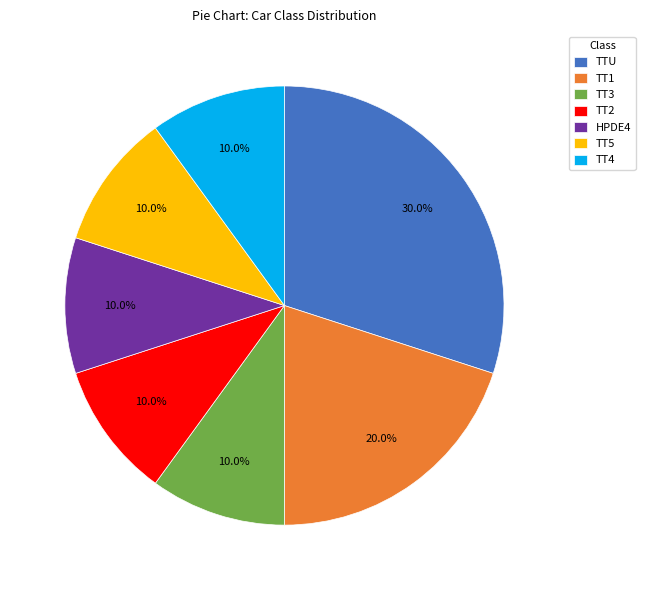

Is there any slice that represents more than half of the pie?

No